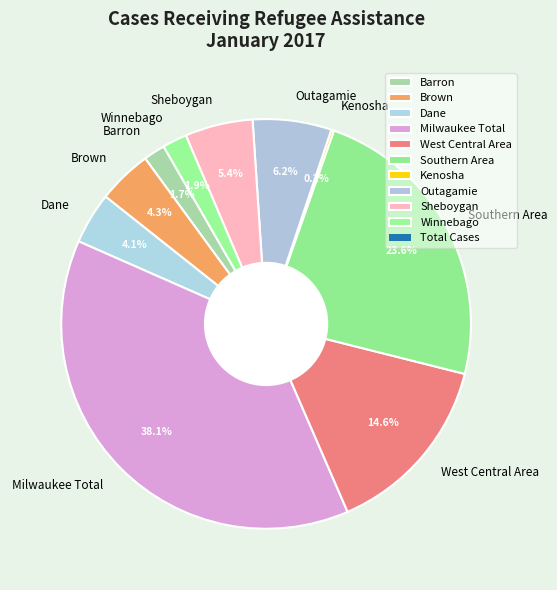

Do Dane and Outagamie together represent more than half of the pie?

No